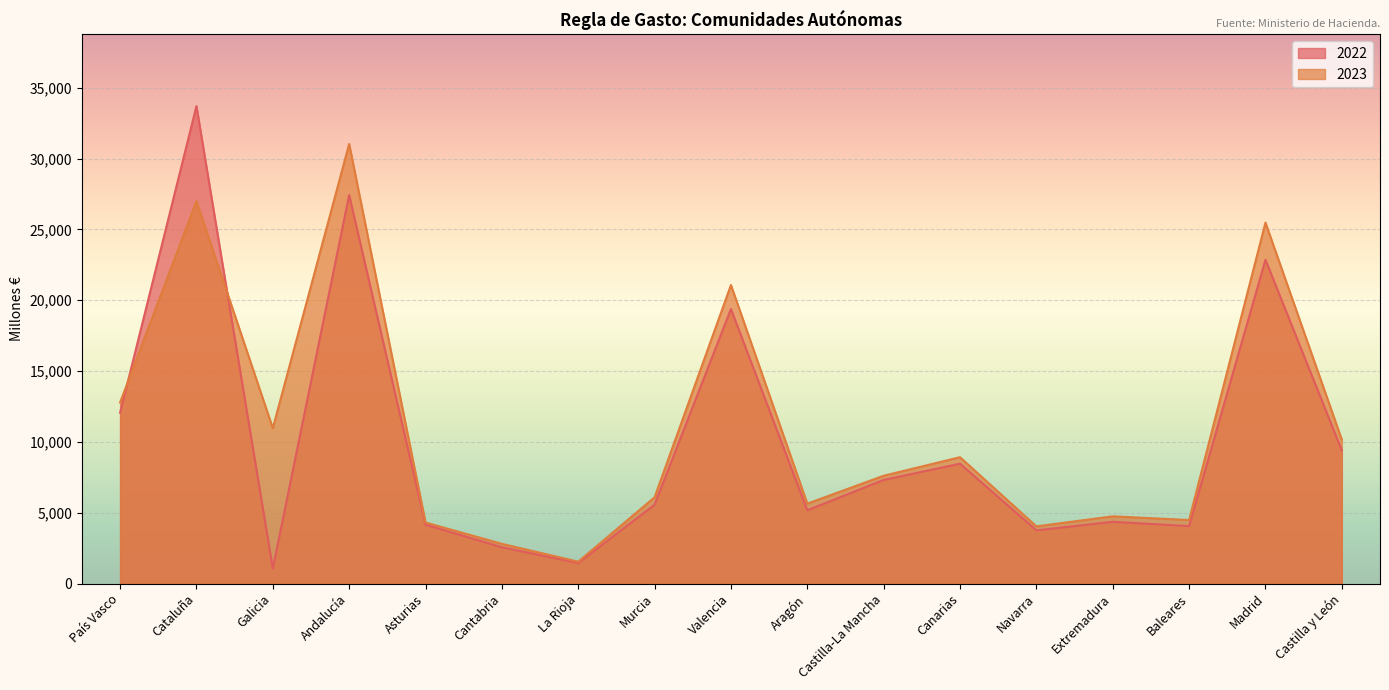

What is the label of the 16th point from the right?

Cataluña